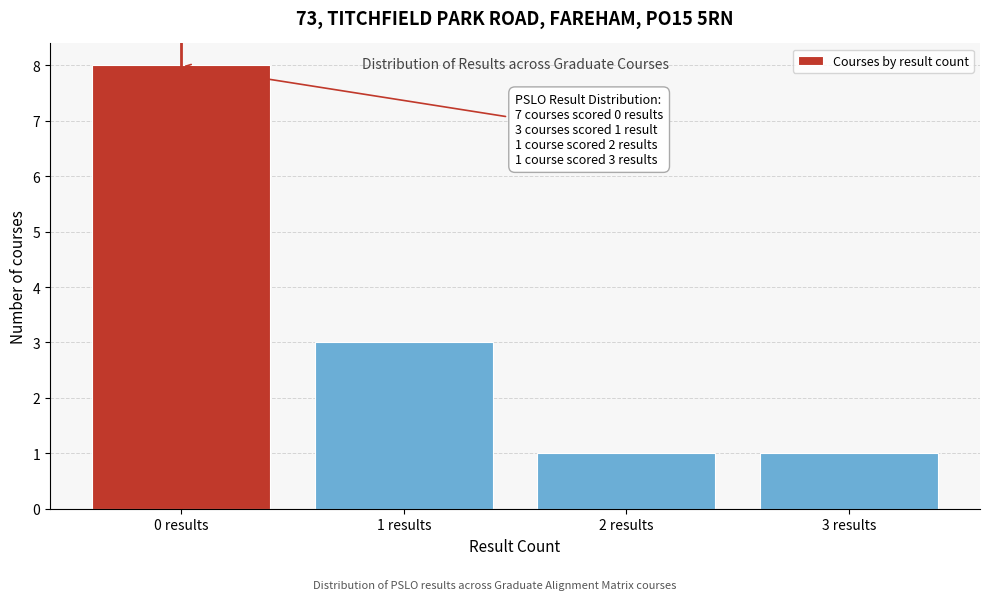

Which range on the x-axis has the tallest bar?

-0.5 to 0.5